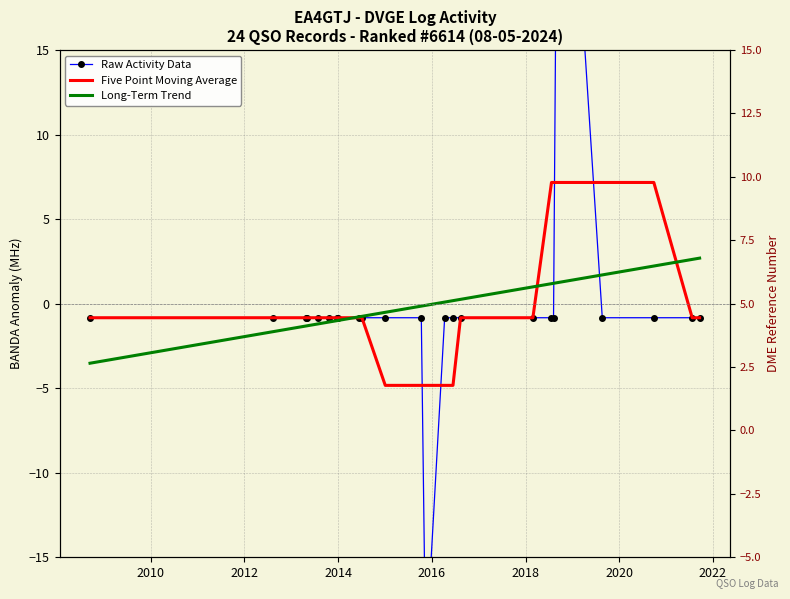

After their last crossing, which series has the higher values: Raw Activity Data or Five Point Moving Average?

Five Point Moving Average